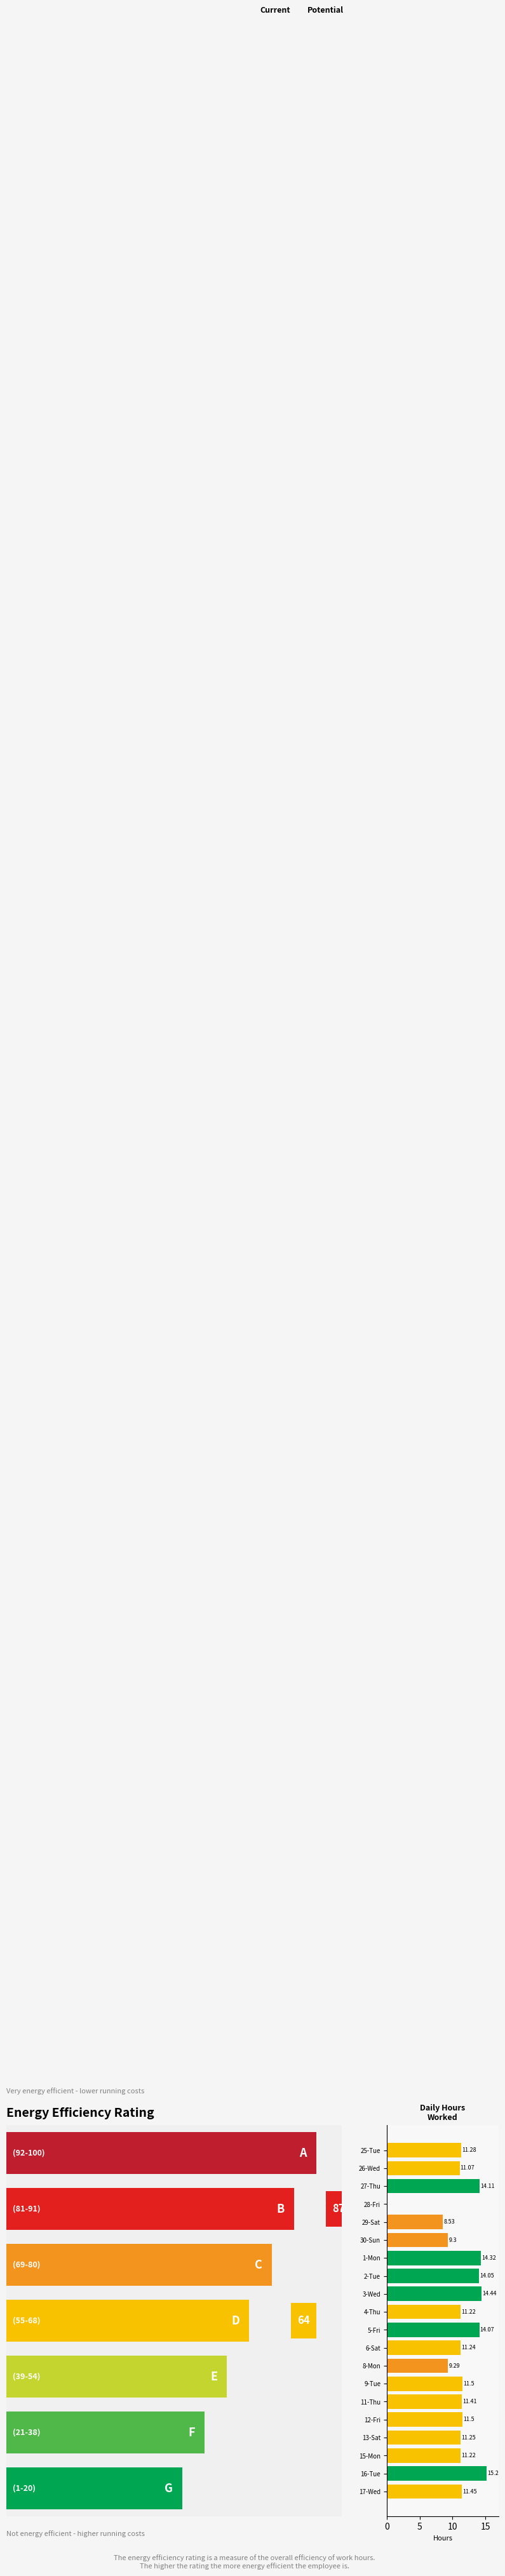

What is the sum of all values?

226.4